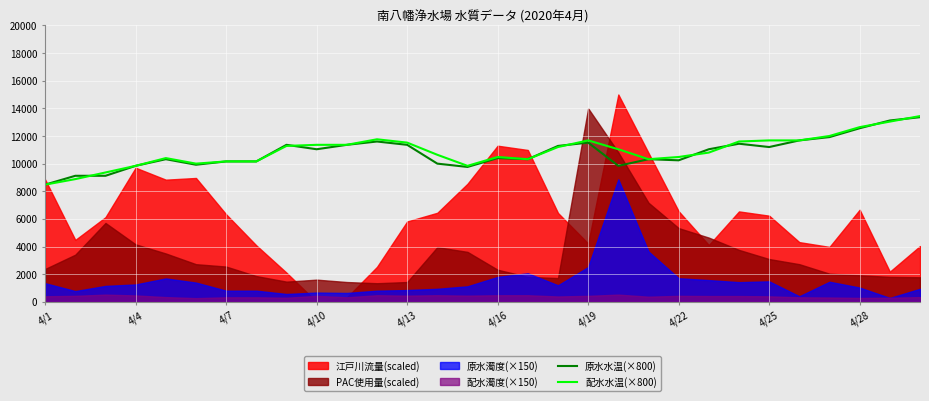

At which label does 配水水温(×800) reach its minimum?

4/1